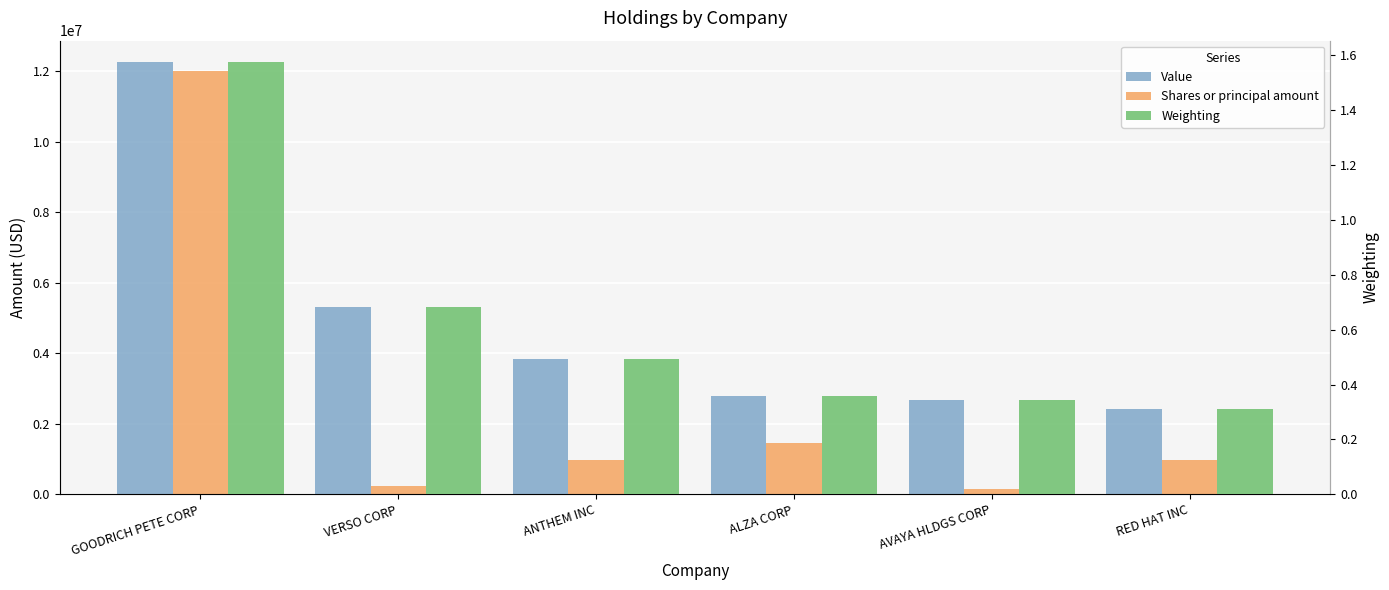

Between VERSO CORP and RED HAT INC, which series saw the biggest shift?

Value